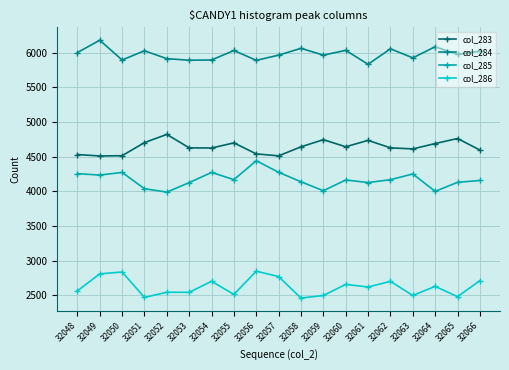

True or false: col_284 has a value of 9161 at 32055.

False